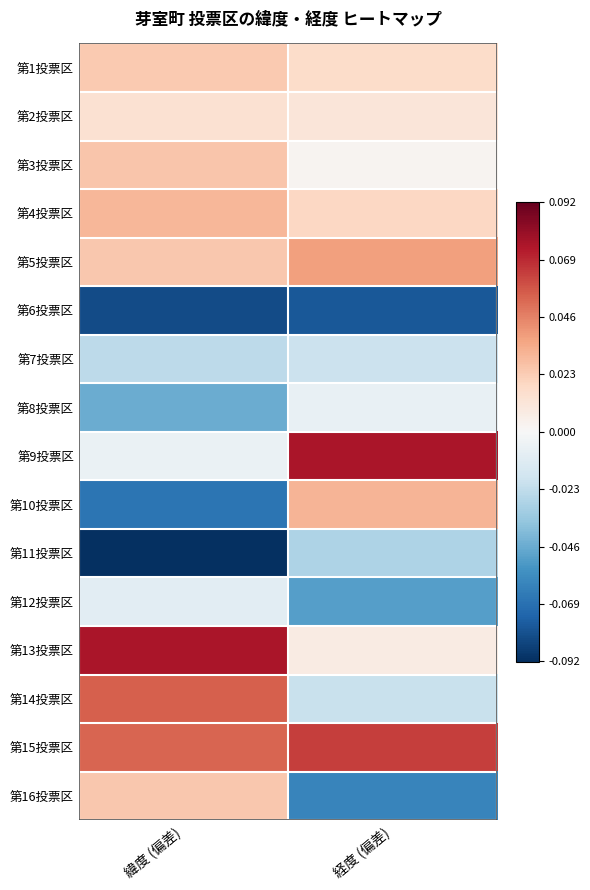

How many distinct data groups are displayed?

16